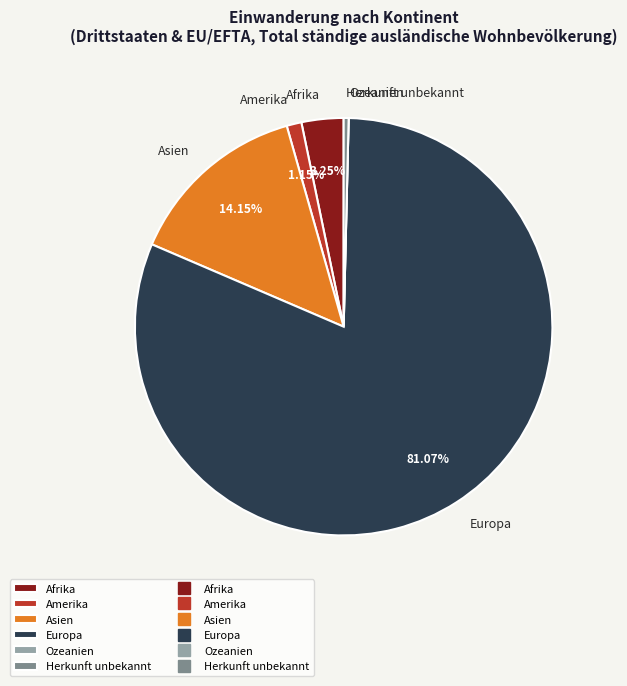

Is the sum of Afrika and Amerika greater than half?

No